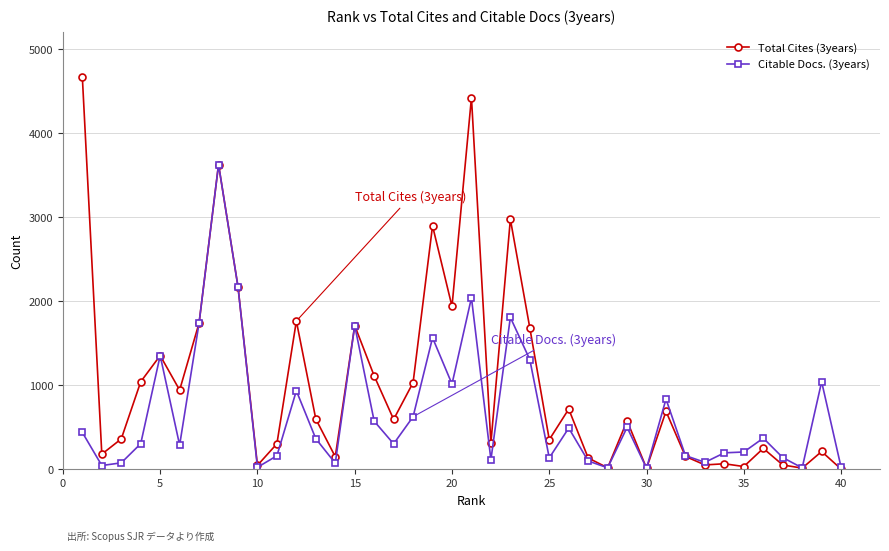

Rank the series by their maximum value, from lowest to highest.

Citable Docs. (3years), Total Cites (3years)